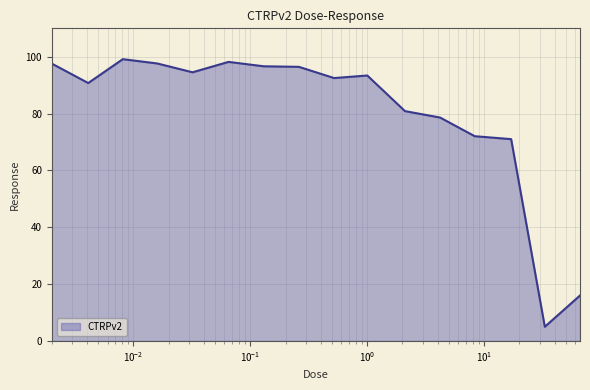

What is the difference between the maximum and minimum values?

94.2